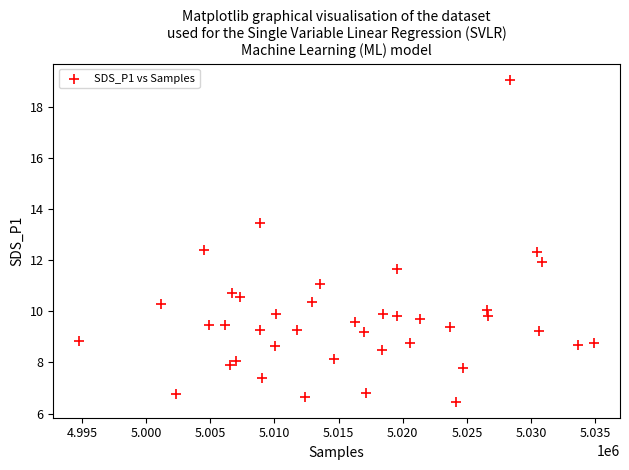

What is the range of Y values (max minus min)?

12.6